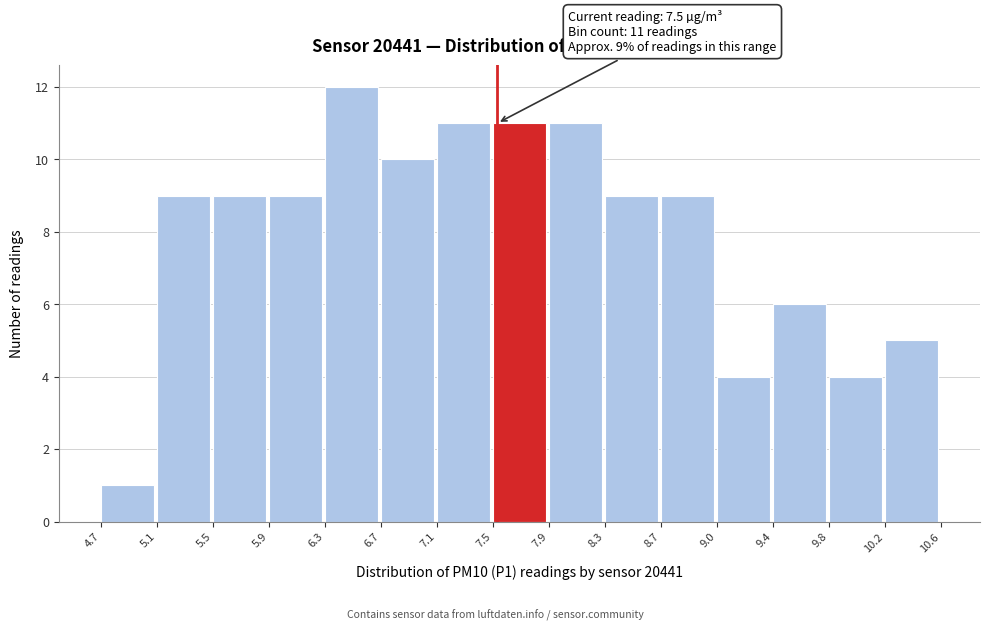

Which range on the x-axis has the tallest bar?

6.3 to 6.7